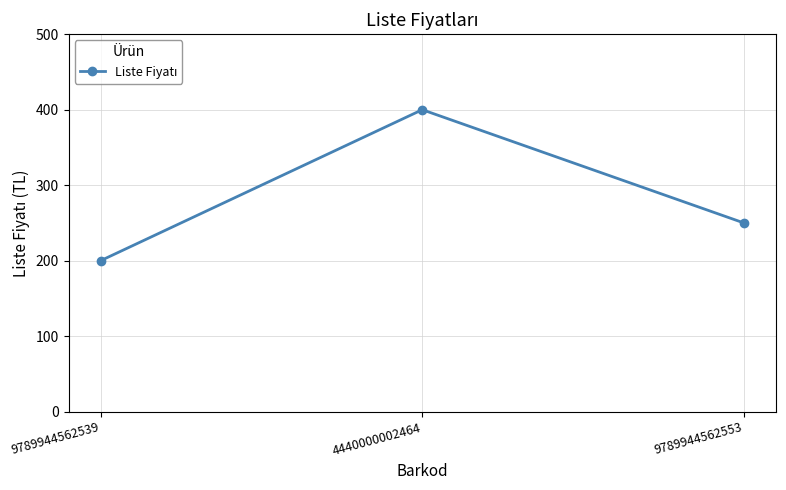

List the labels in order of value, largest first.

4440000002464, 9789944562553, 9789944562539